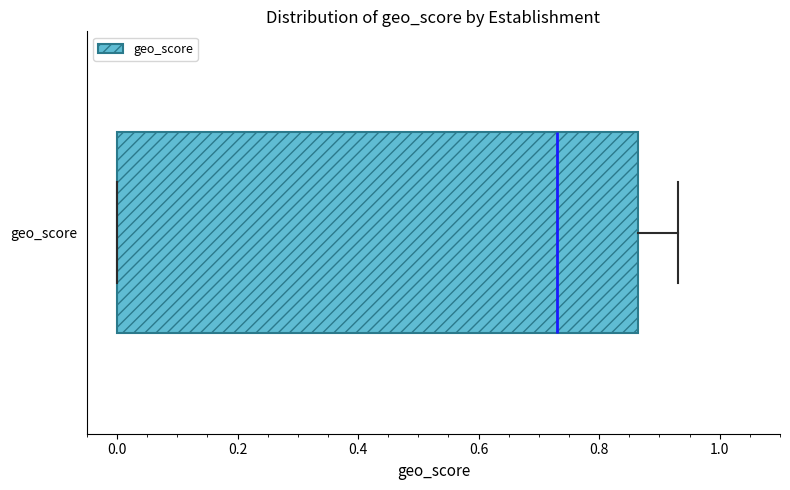

Transcribe this box plot: give where the median line is, the range the box spans, and where the two whiskers end, as read against the x-axis. The values are not printed on the chart, so give them approximately, as read against the axis.

median 0.74, box 0.00 to 0.86, whiskers 0.00 to 0.94